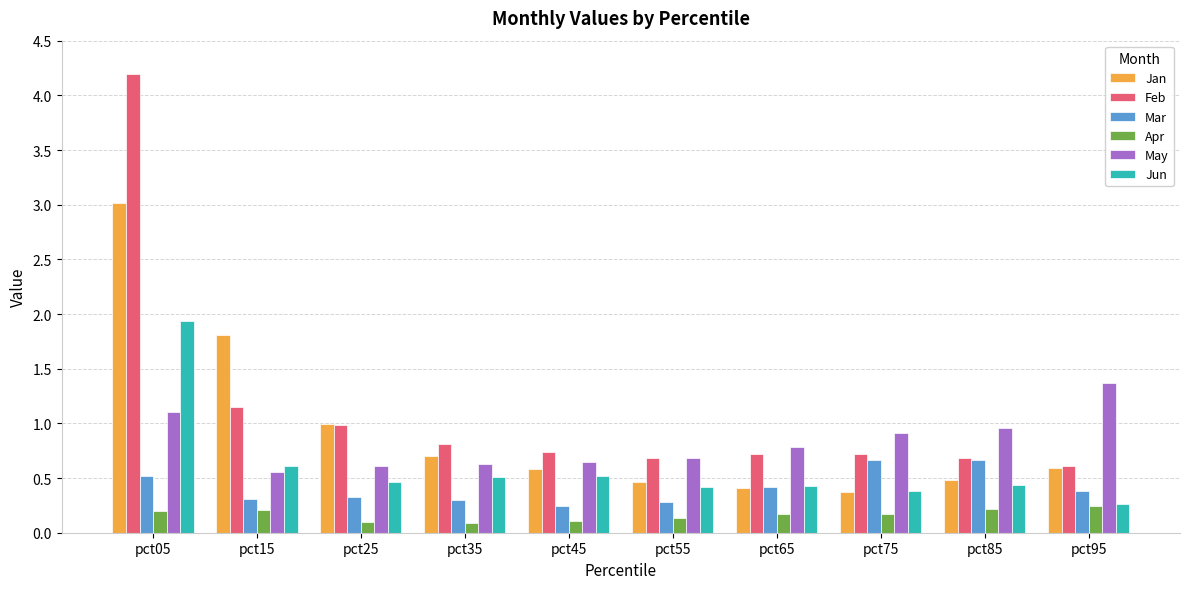

What is the approximate value of Apr at pct25?

0.1